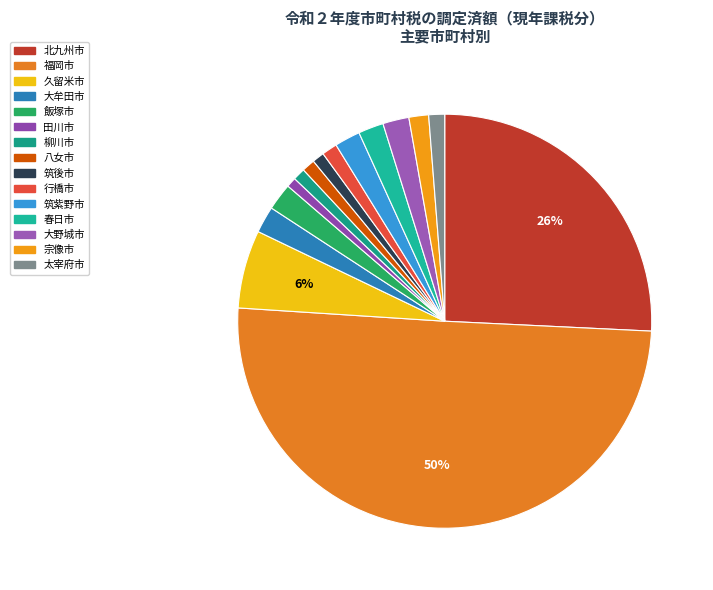

Which category has the smallest portion of the pie?

田川市